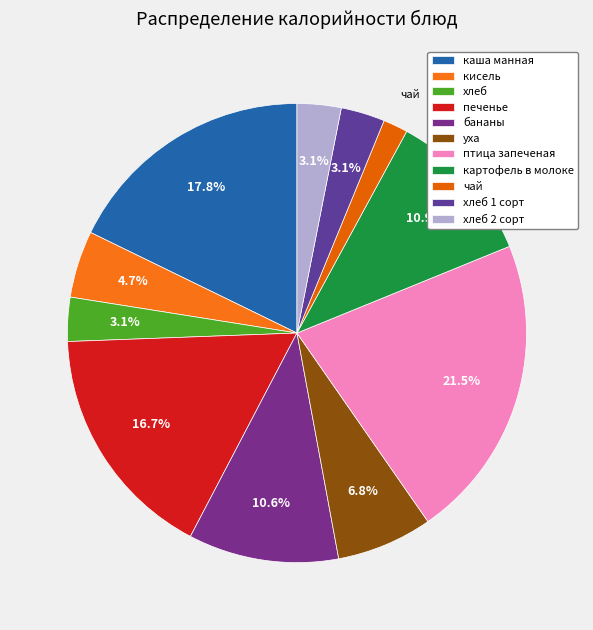

Is it true that хлеб is 3% of the pie?

True